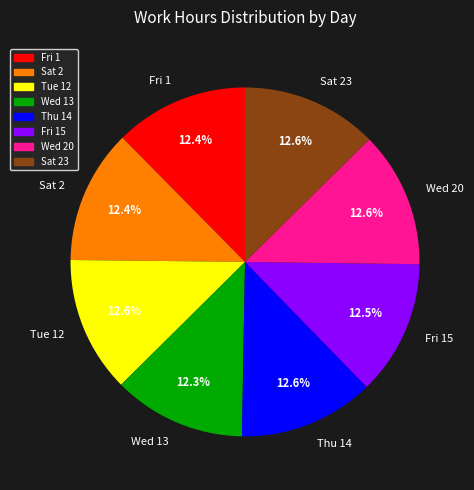

How many slices are in this pie chart?

8